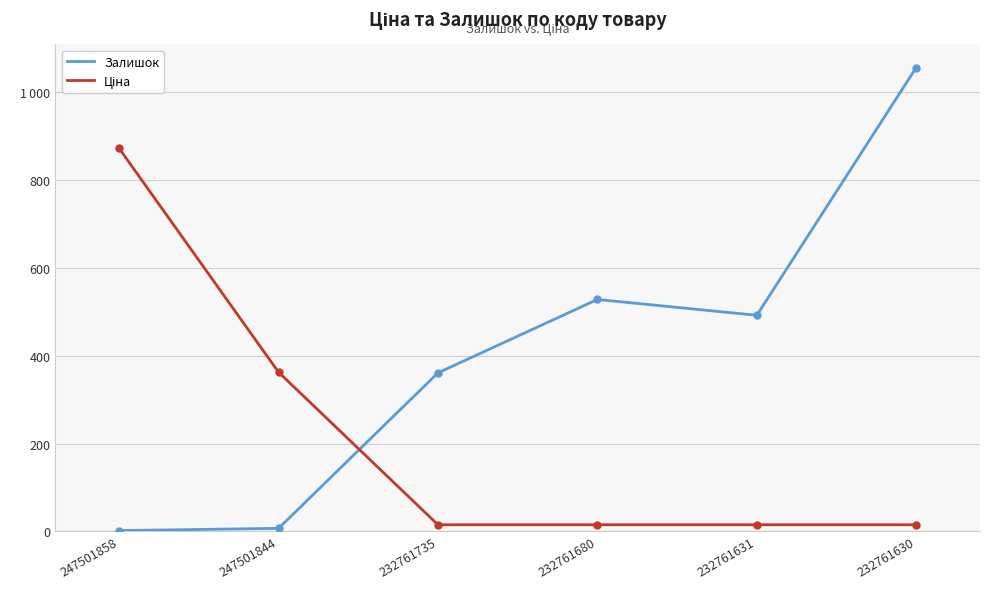

Is this an area chart (filled region under the line)?

No